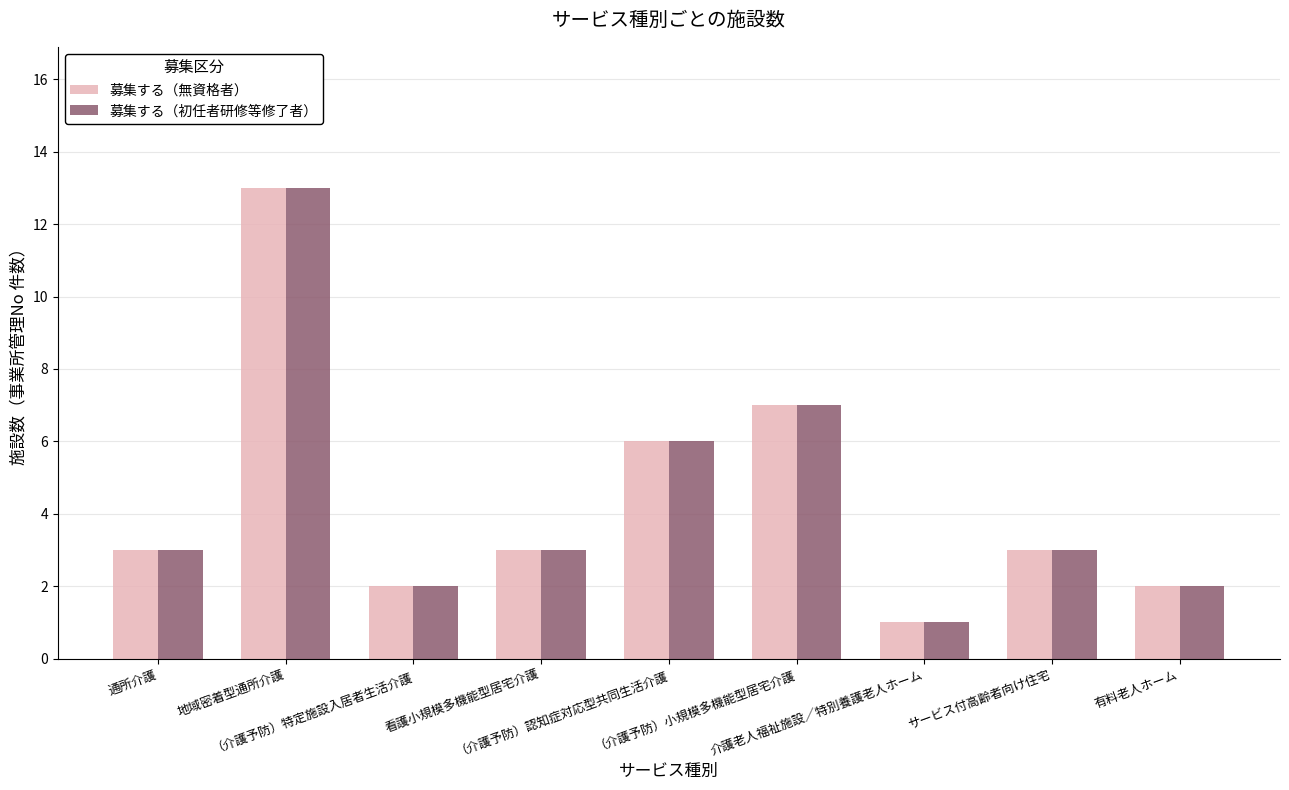

What is the maximum value for 募集する（初任者研修等修了者）?

13